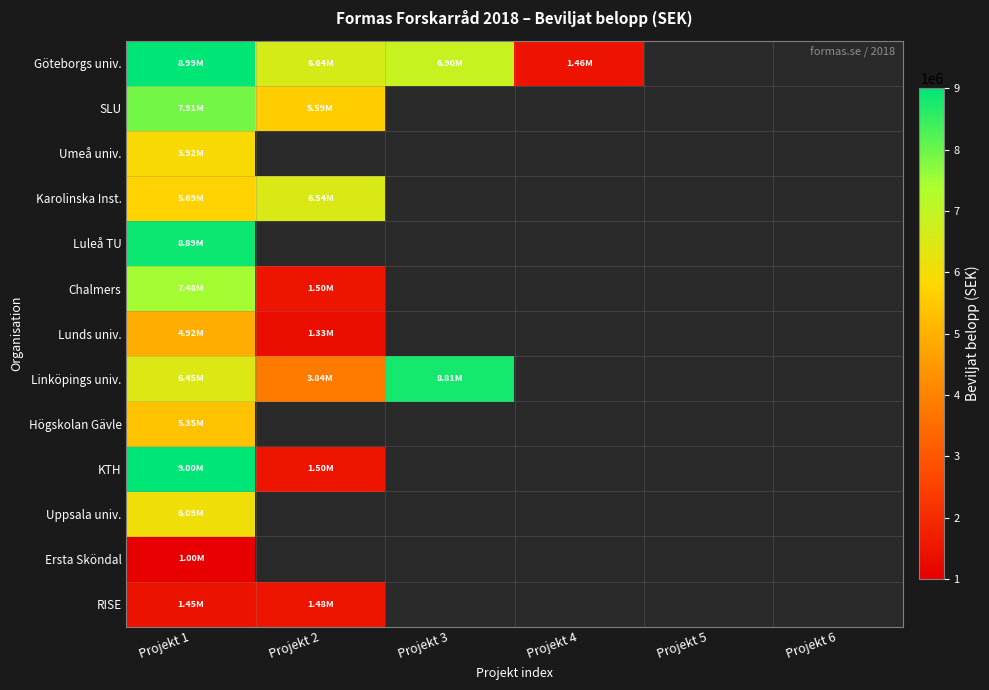

Is the value of RISE at Projekt 5 greater than the value of Lunds univ. at Projekt 3?

No